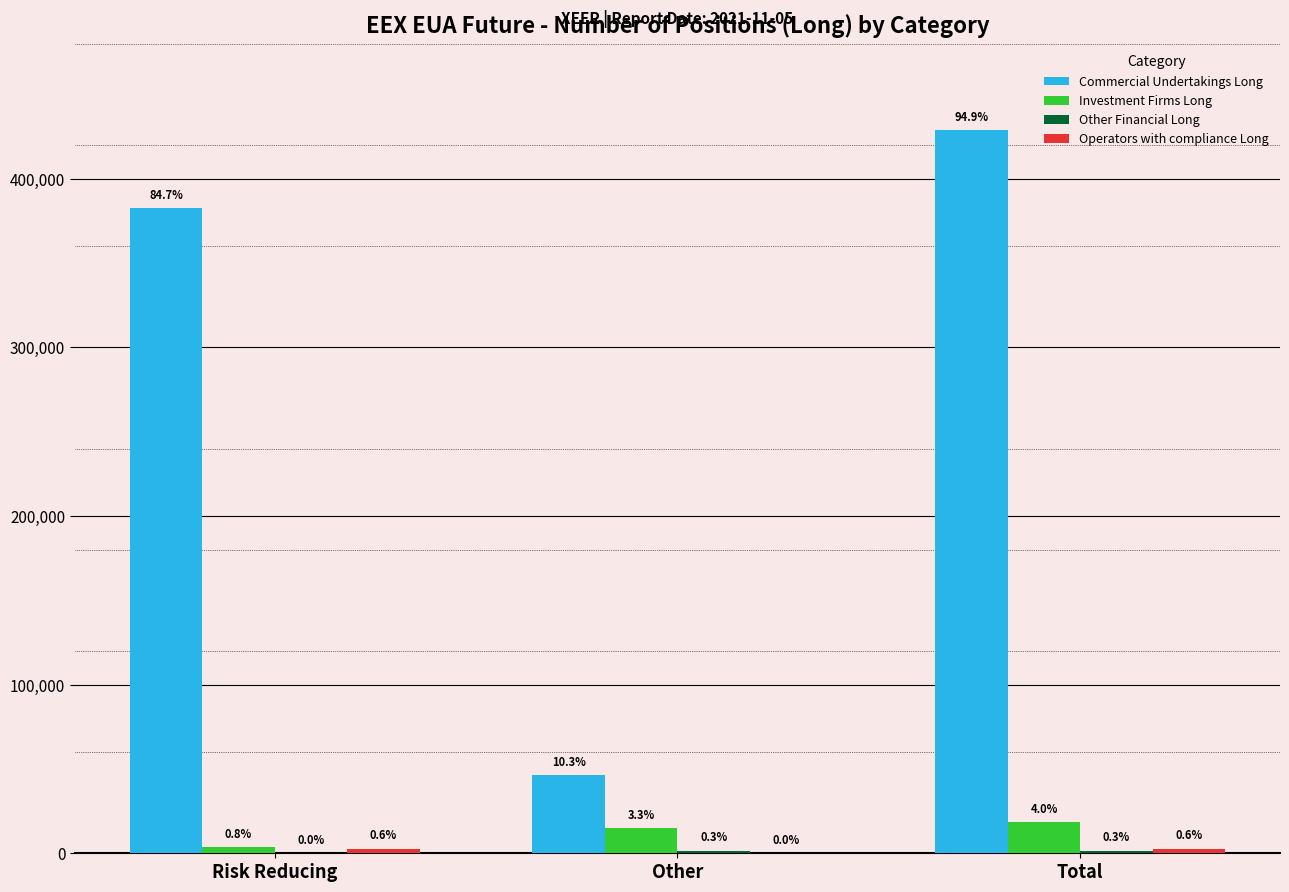

What is the sum of all Operators with compliance Long values?

5244.0